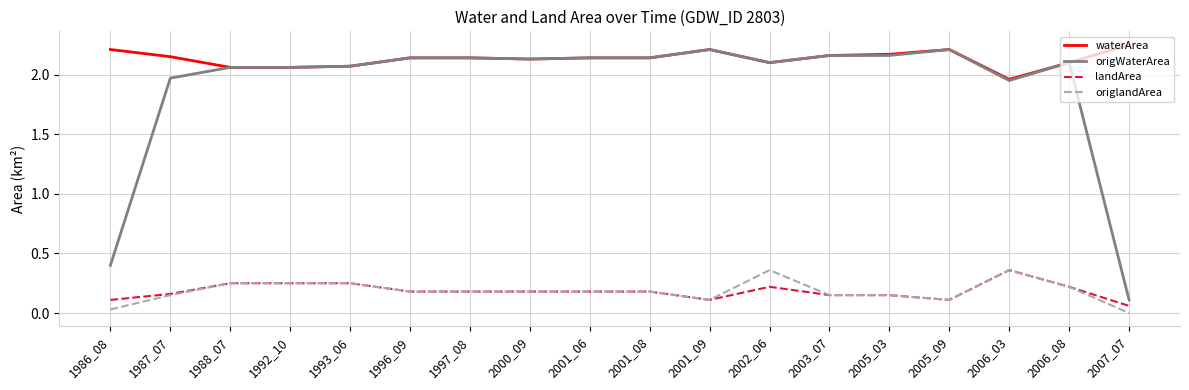

Count the landArea values in the range 0 to 1.

18